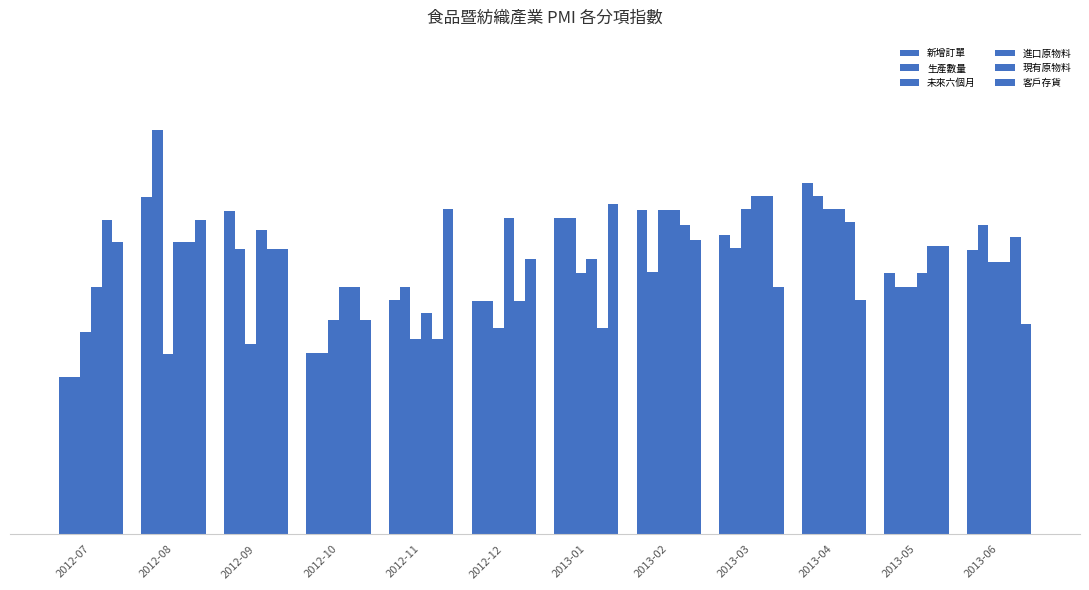

What is the difference between the second highest and minimum values in the 進口原物料 series?

21.1